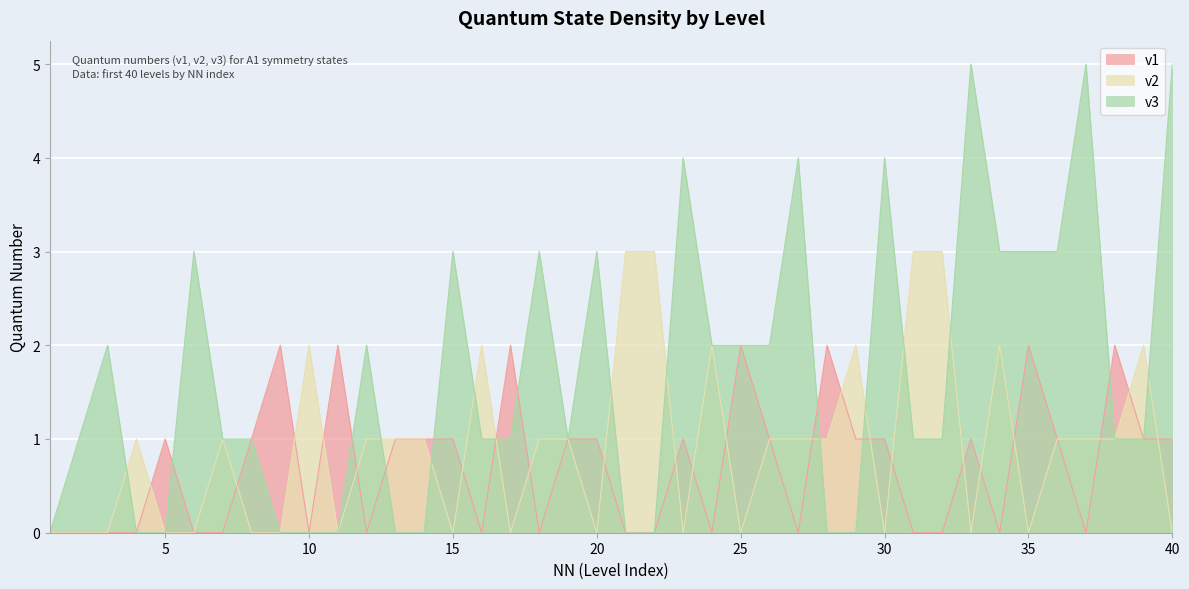

What are all the series names shown in the legend?

v1, v2, v3